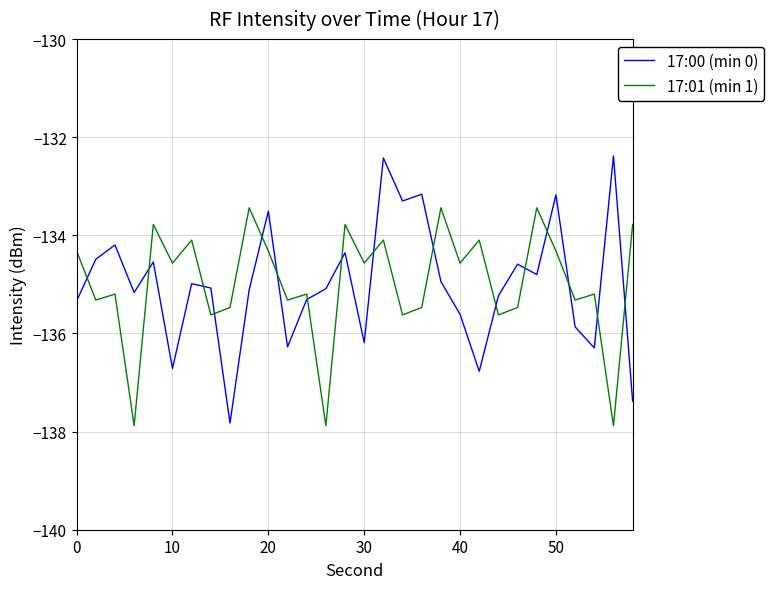

What is the difference between the maximum and minimum values in the 17:00 (min 0) series?

5.4